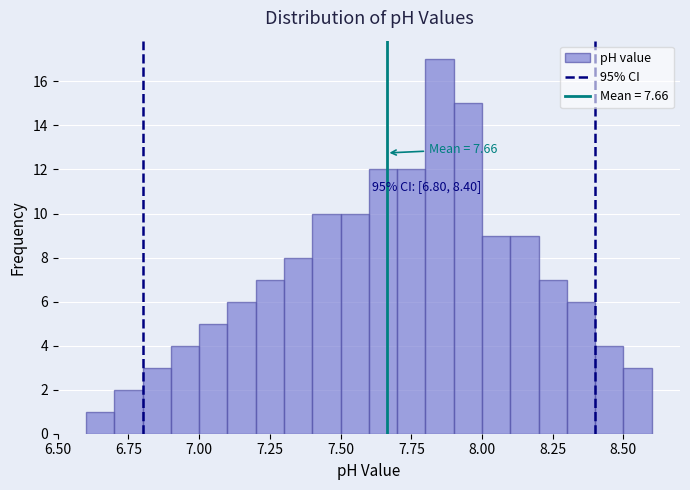

Read against the x-axis, roughly where is the centre of the tallest bar?

7.85